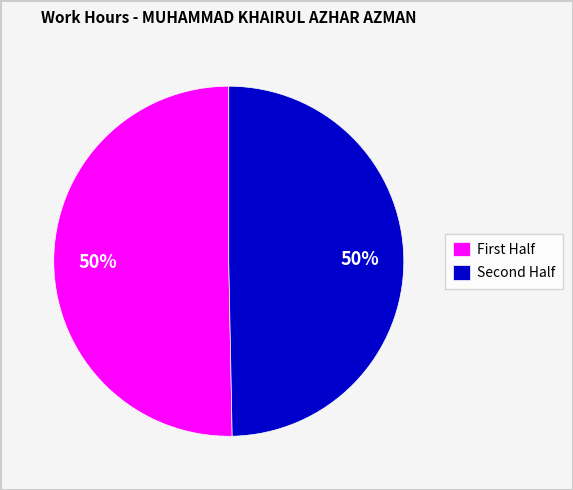

How many segments does this pie chart have?

2